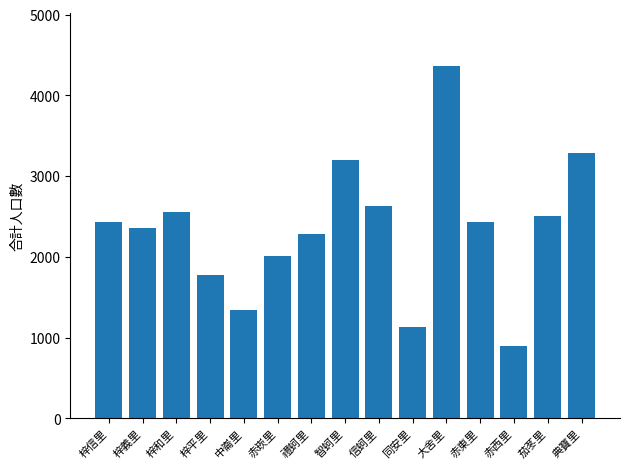

What is the sum of all values?

35205